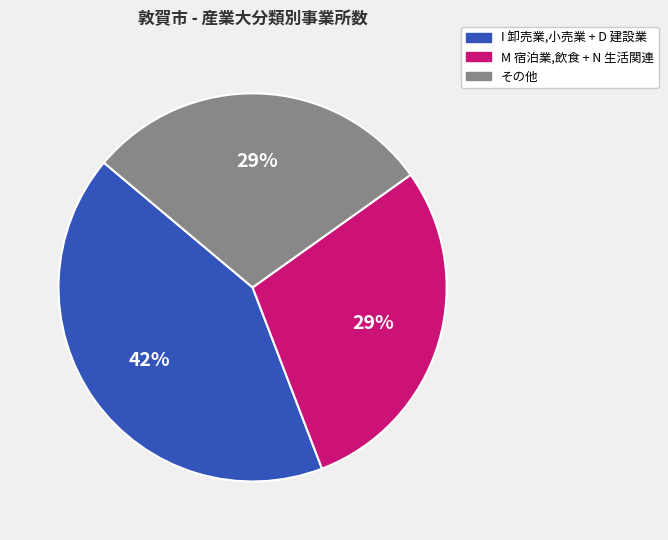

Is there any slice that represents more than half of the pie?

No